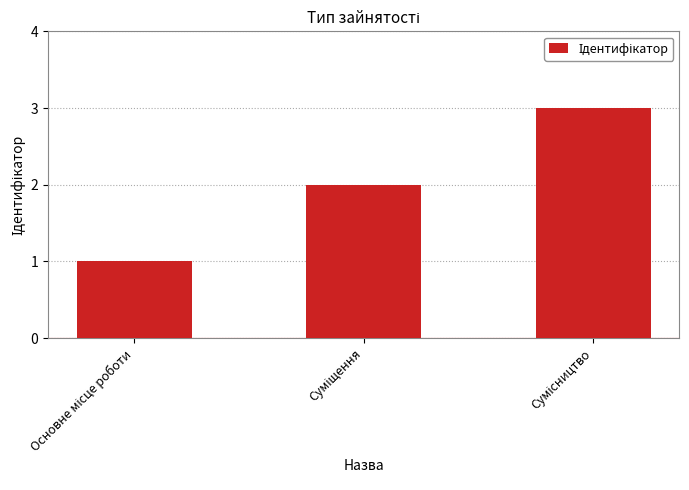

What is the greatest value displayed?

3